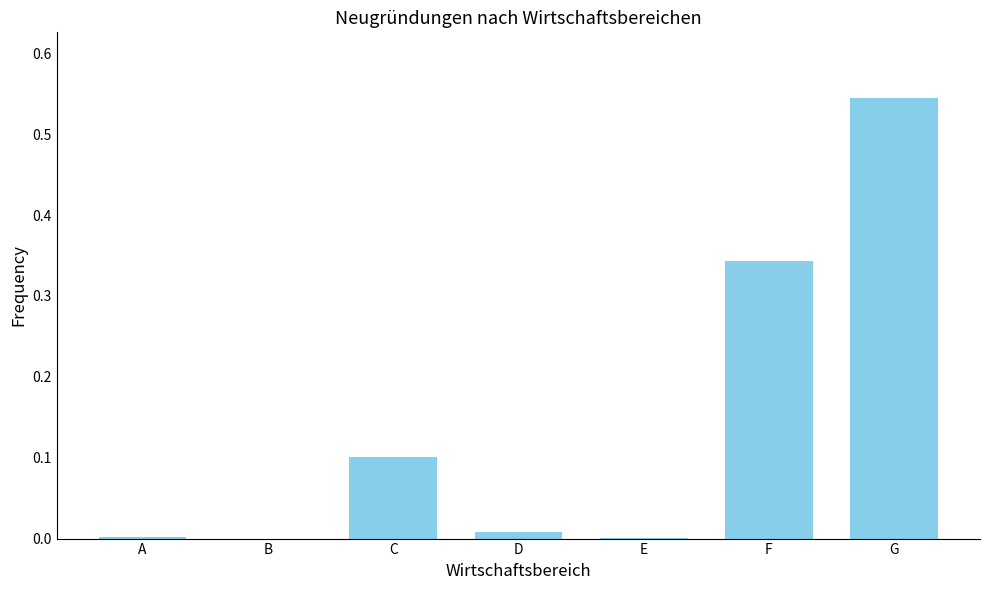

Which has a higher value, F or A?

F